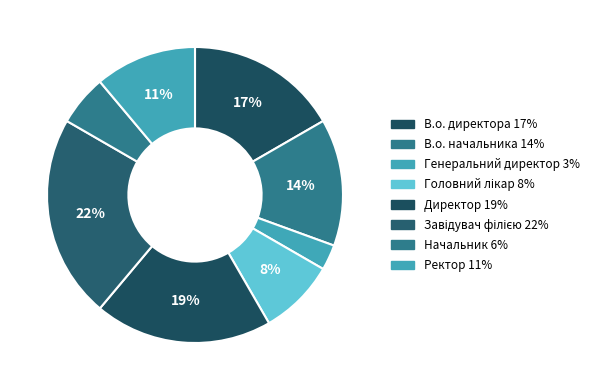

To the nearest percent, what is the combined percentage of Головний лікар and В.о. начальника?

22%